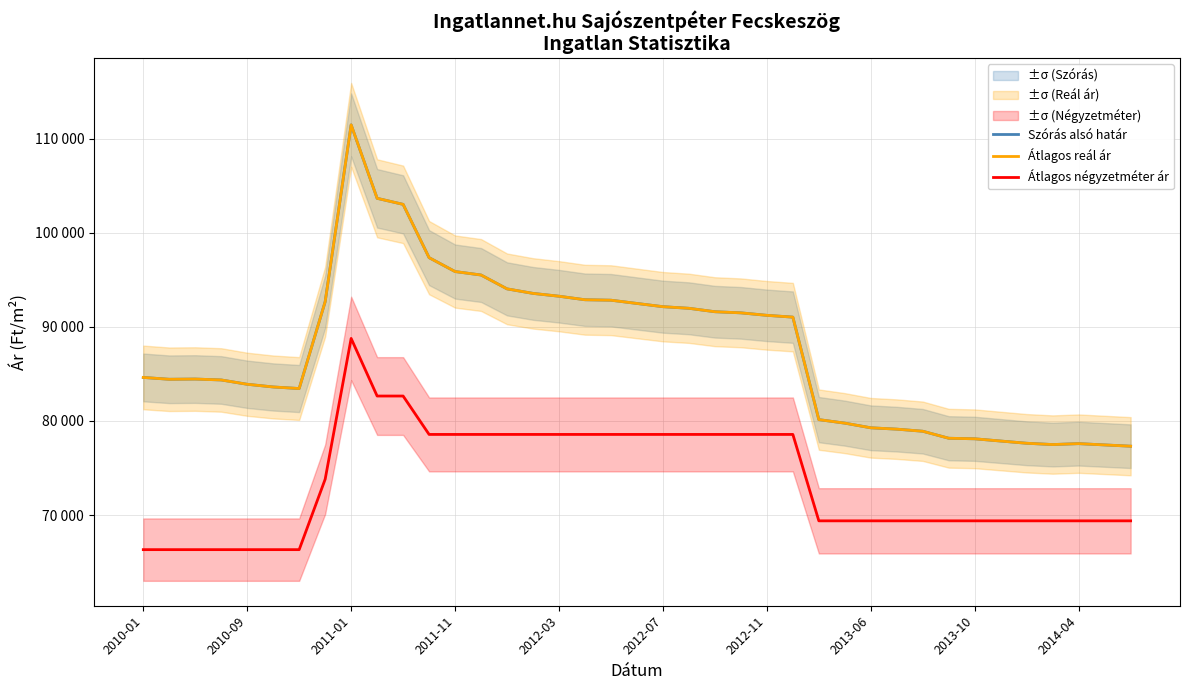

What is the maximum value shown in the chart?

111473